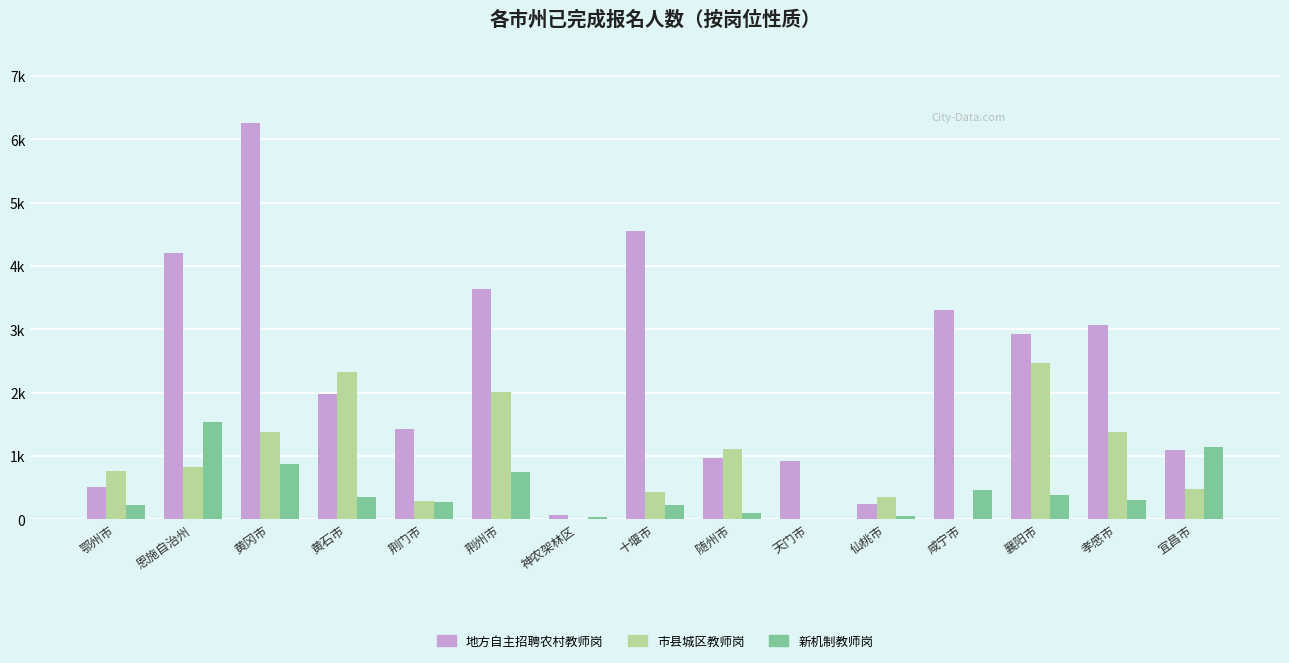

Is it true that 新机制教师岗 equals 273 at 荆门市?

True